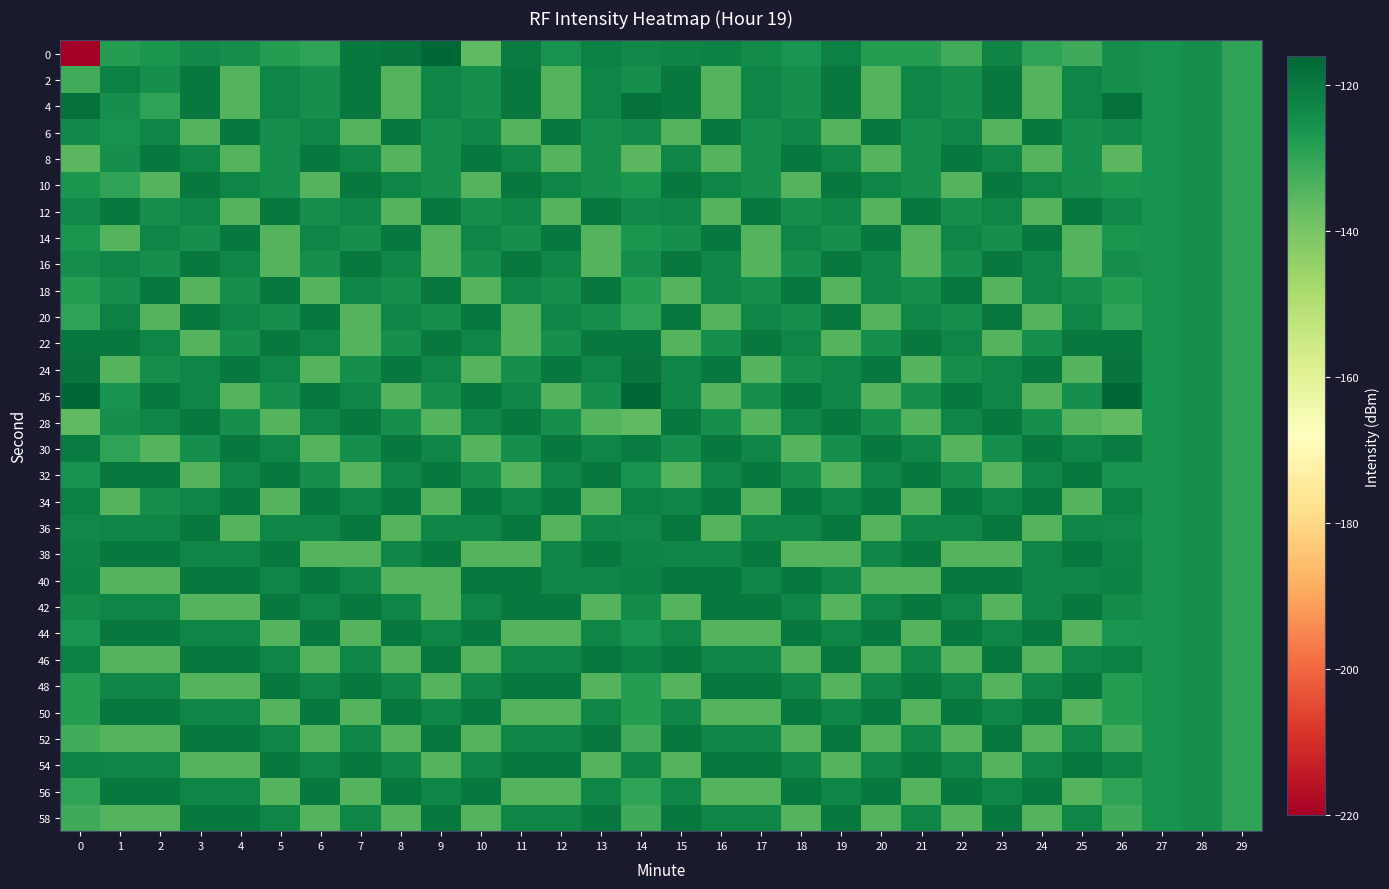

How many categories are shown in the chart?

30